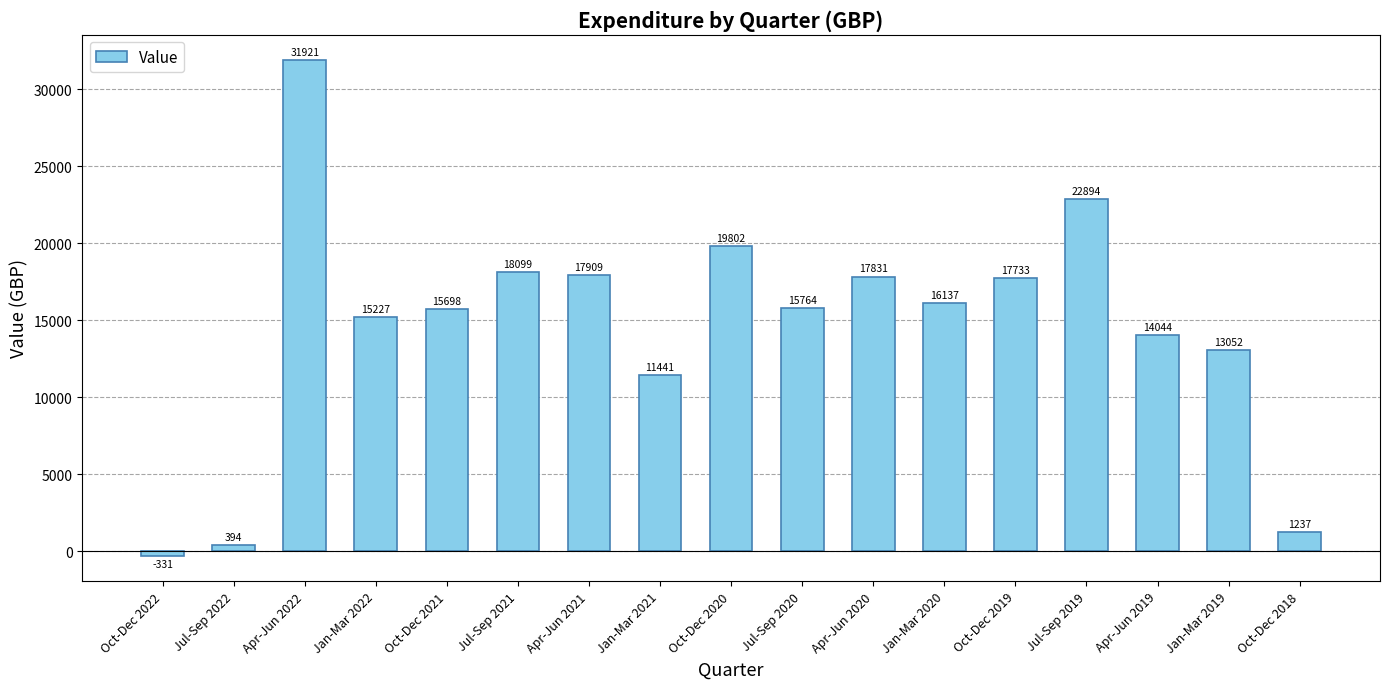

The chart shows a value of 22894 at Jul-Sep 2019. True or false?

True